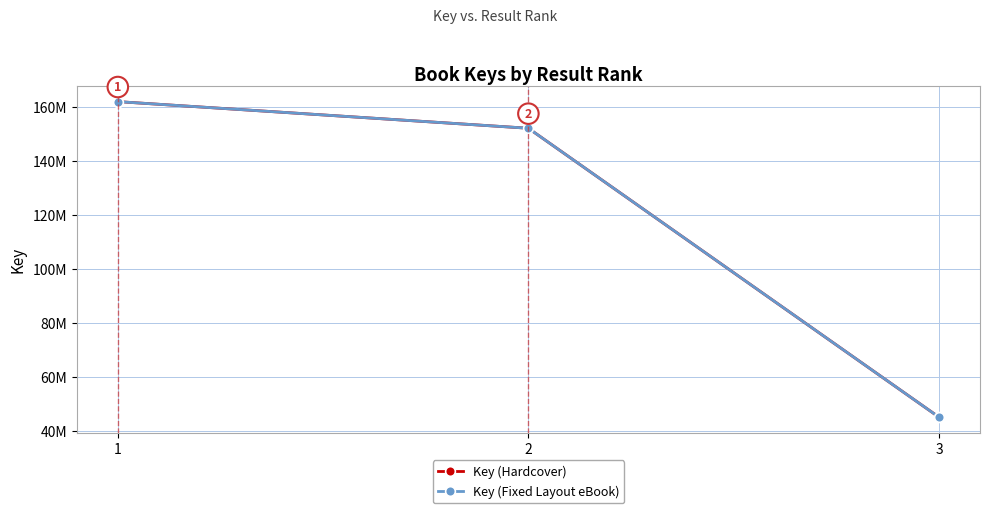

What is the sum of the Key (Fixed Layout eBook) values at 2 and 3?

197284688